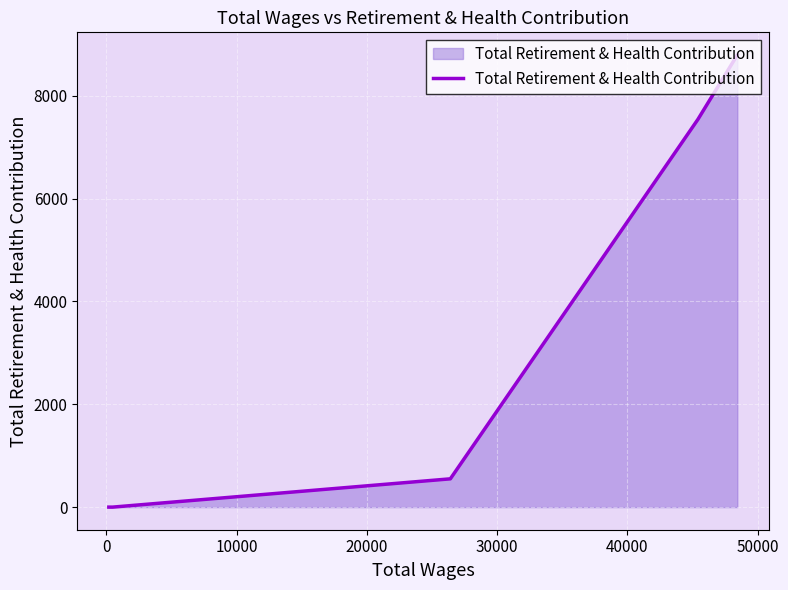

What is the maximum value shown in the chart?

8794